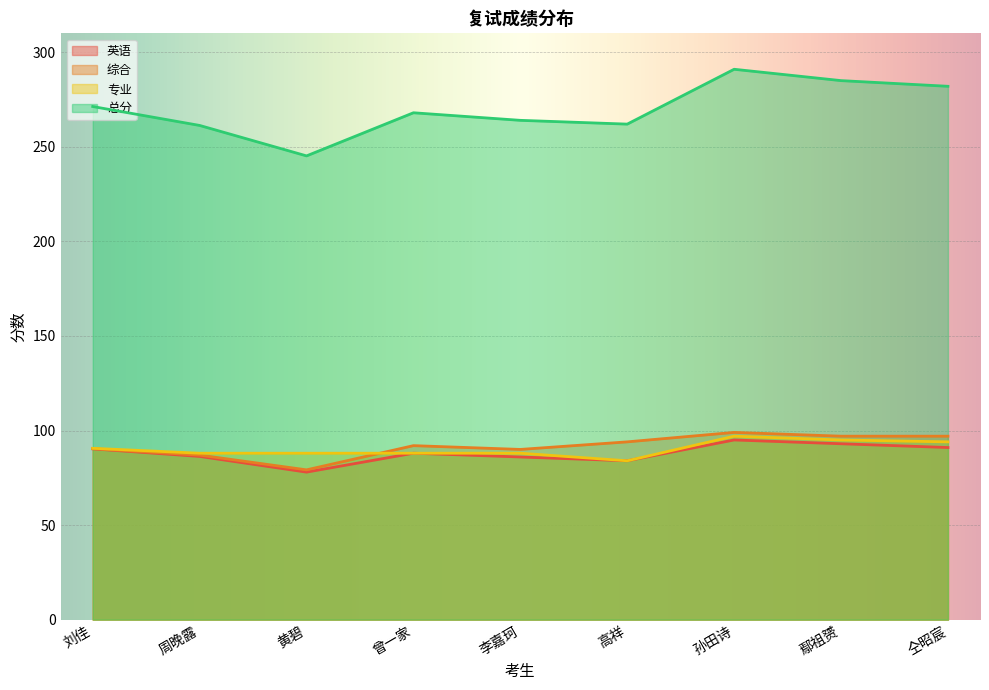

Reading left to right, list all the values displayed in this chart.

英语: 刘佳=90.3	周晚露=86.3	黄碧=78.0	曾一家=88.0	李嘉珂=86.0	高祥=84.0	孙田诗=95.0	鄢祖赟=93.0	仝昭宸=91.0
综合: 刘佳=90.4	周晚露=87.0	黄碧=79.2	曾一家=92.0	李嘉珂=90.0	高祥=94.0	孙田诗=99.0	鄢祖赟=97.0	仝昭宸=97.0
专业: 刘佳=90.6	周晚露=88.0	黄碧=88.0	曾一家=88.0	李嘉珂=88.0	高祥=84.0	孙田诗=97.0	鄢祖赟=95.0	仝昭宸=94.0
总分: 刘佳=271.3	周晚露=261.3	黄碧=245.2	曾一家=268.0	李嘉珂=264.0	高祥=262.0	孙田诗=291.0	鄢祖赟=285.0	仝昭宸=282.0